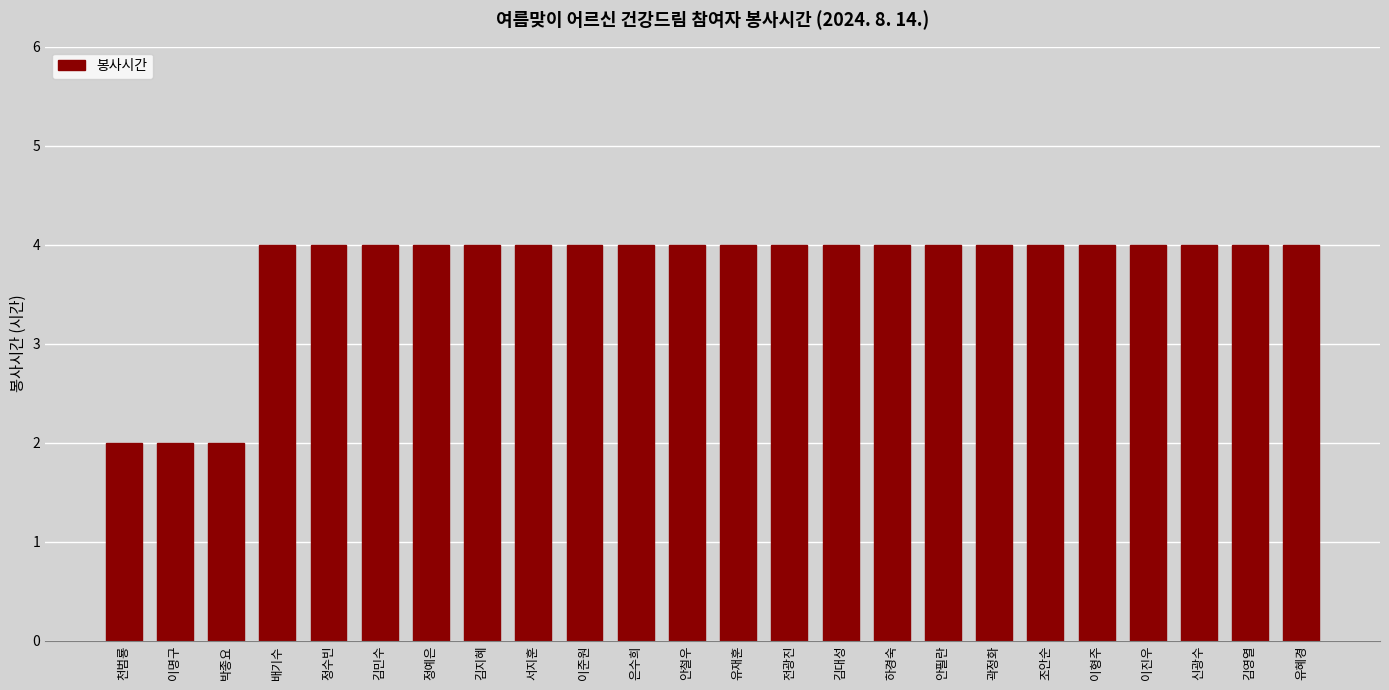

The chart shows a value of 7 at 안필란. True or false?

False